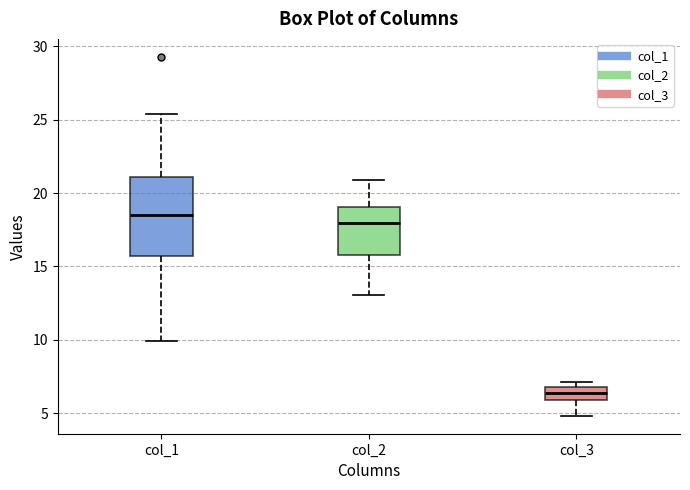

Reading left to right, transcribe this box plot: for each box, give where its median line is, the range the box spans, and where its two whiskers end, as read against the y-axis. The values are not printed on the chart, so give them approximately, as read against the axis.

col_1: median 18.5, box 15.5 to 21.0, whiskers 10.0 to 25.5
col_2: median 18.0, box 16.0 to 19.0, whiskers 13.0 to 21.0
col_3: median 6.5, box 6.0 to 7.0, whiskers 5.0 to 7.0 (just above the box's upper edge)